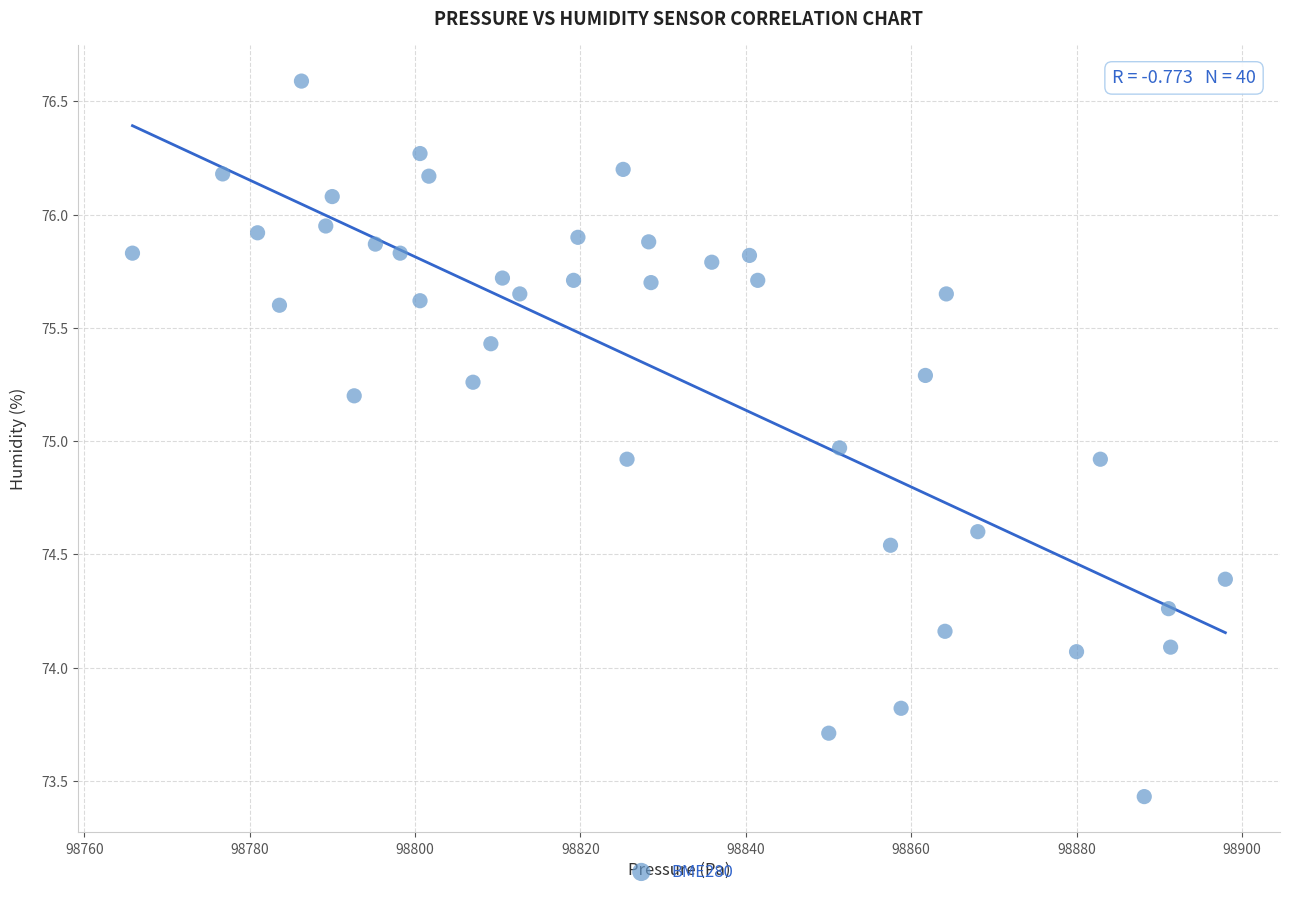

What is the range of X values (max minus min)?

132.2